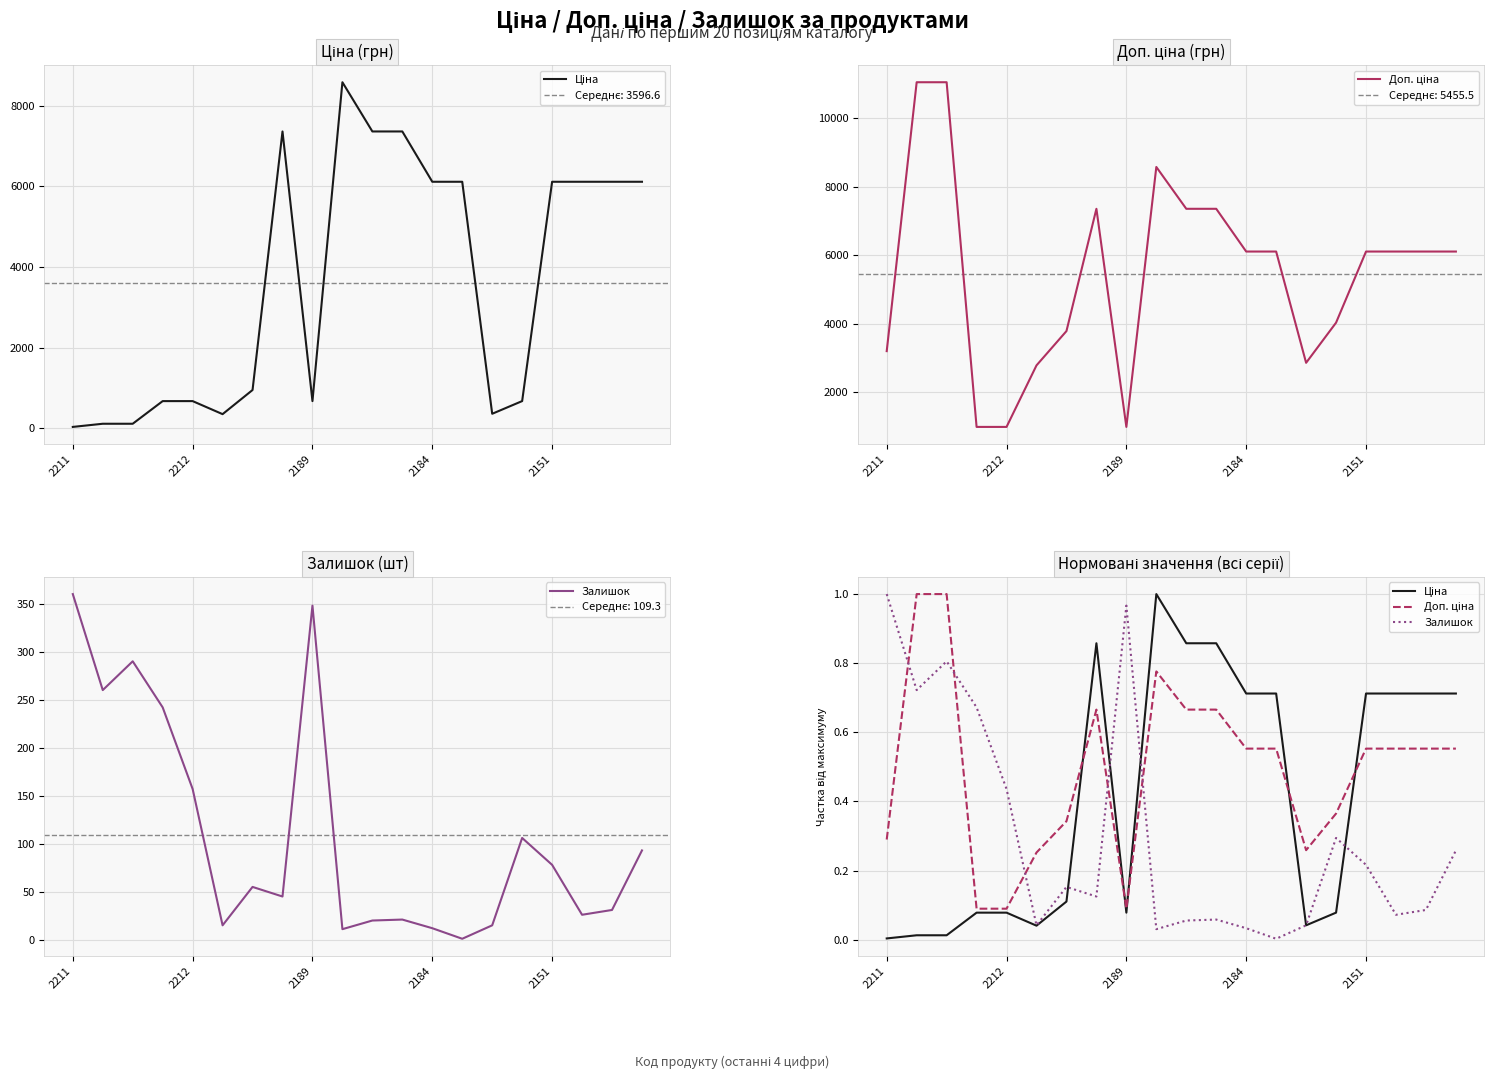

Reading left to right, extract all data points from this chart.

Ціна: 32.0	110.5	110.5	672.1	672.1	348.6	947.6	7360.2	672.1	8581.1	7360.2	7360.2	6112.5	6112.5	358.0	672.7	6112.5	6112.5	6112.5	6112.5
Доп. ціна: 3205.0	11055.0	11055.0	992.7	992.7	2789.2	3790.3	7360.2	992.7	8581.1	7360.2	7360.2	6112.5	6112.5	2863.8	4036.0	6112.5	6112.5	6112.5	6112.5
Залишок: 360.0	260.0	290.0	242.0	157.0	15.0	55.0	45.0	348.0	11.0	20.0	21.0	12.0	1.0	15.0	106.0	78.0	26.0	31.0	93.0